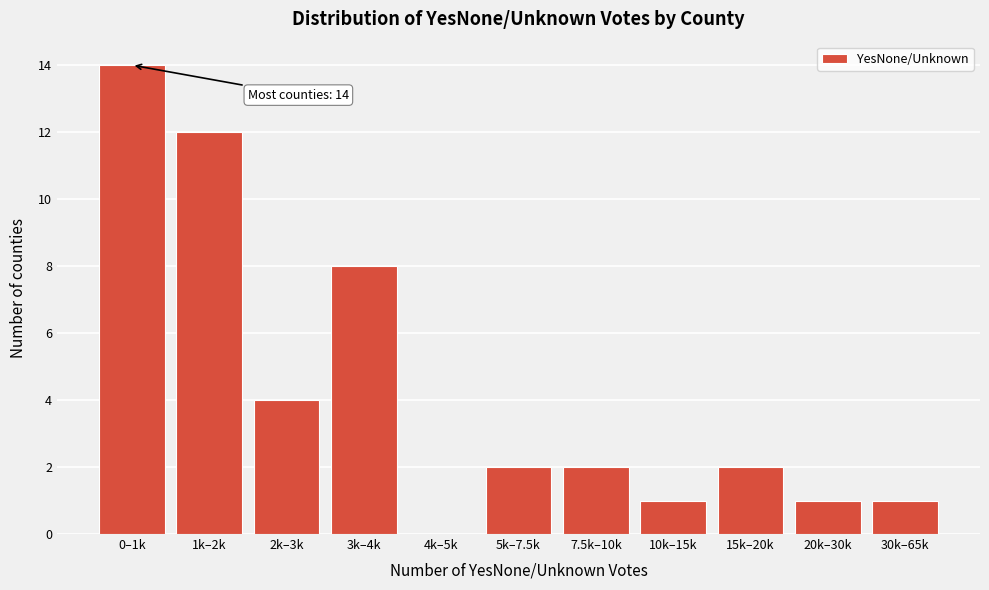

Reading right to left, extract all data points from this chart.

30k–65k=1	20k–30k=1	15k–20k=2	10k–15k=1	7.5k–10k=2	5k–7.5k=2	4k–5k=0	3k–4k=8	2k–3k=4	1k–2k=12	0–1k=14